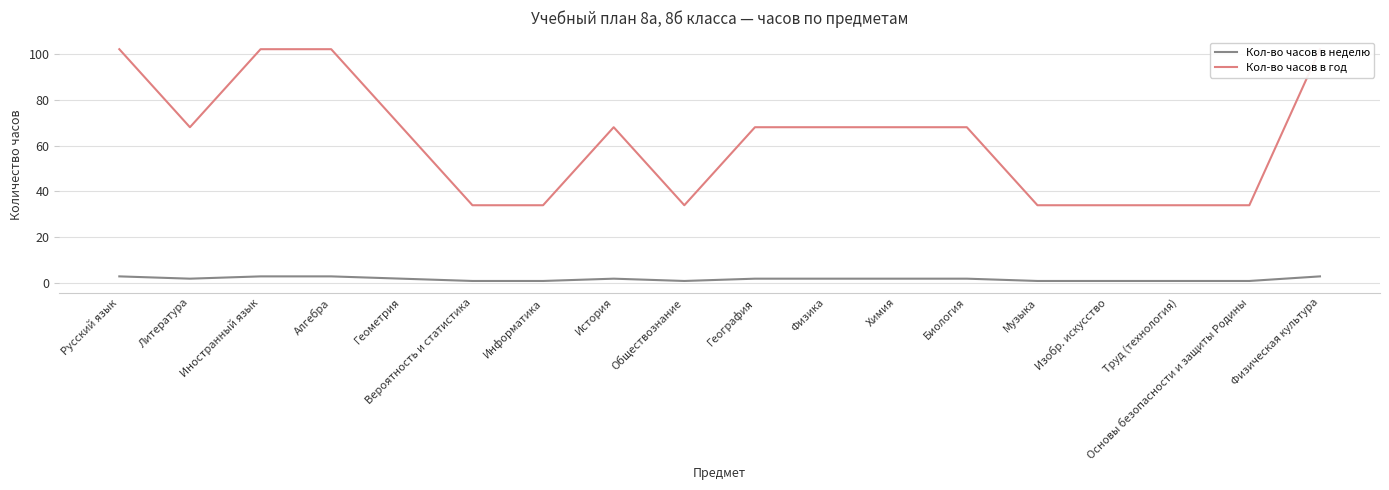

Does the chart display data point markers on the line(s)?

No